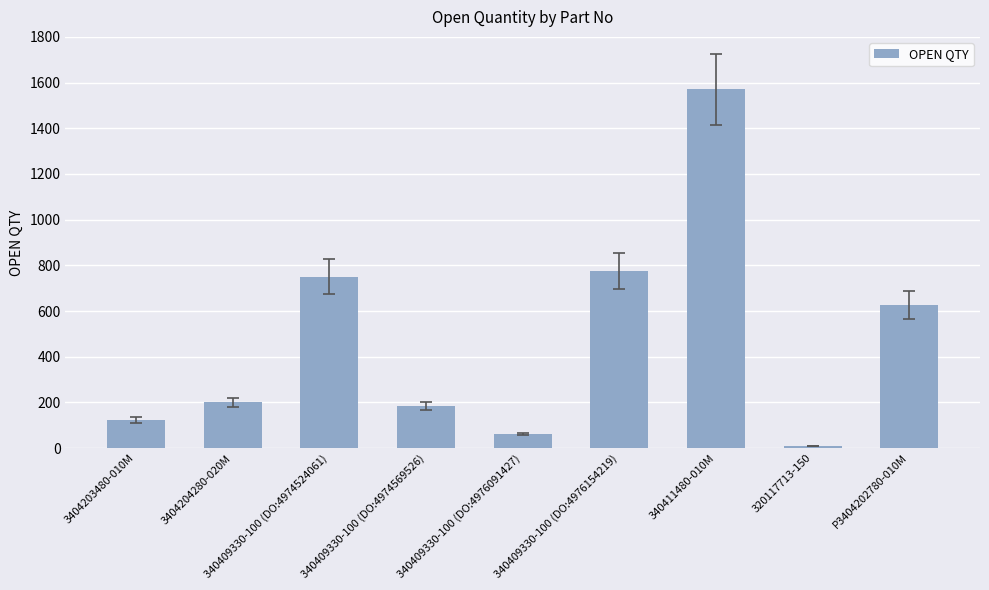

Which has a higher value, P3404202780-010M or 340411480-010M?

340411480-010M